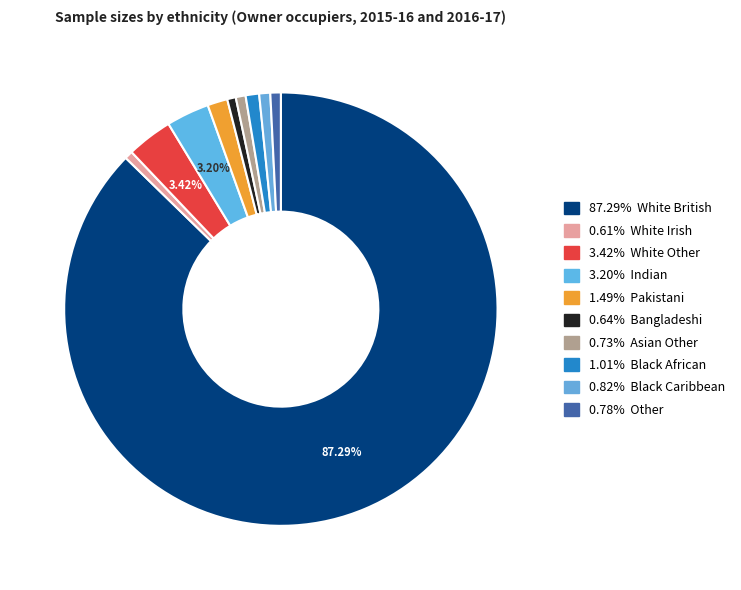

How many slices are in this pie chart?

10